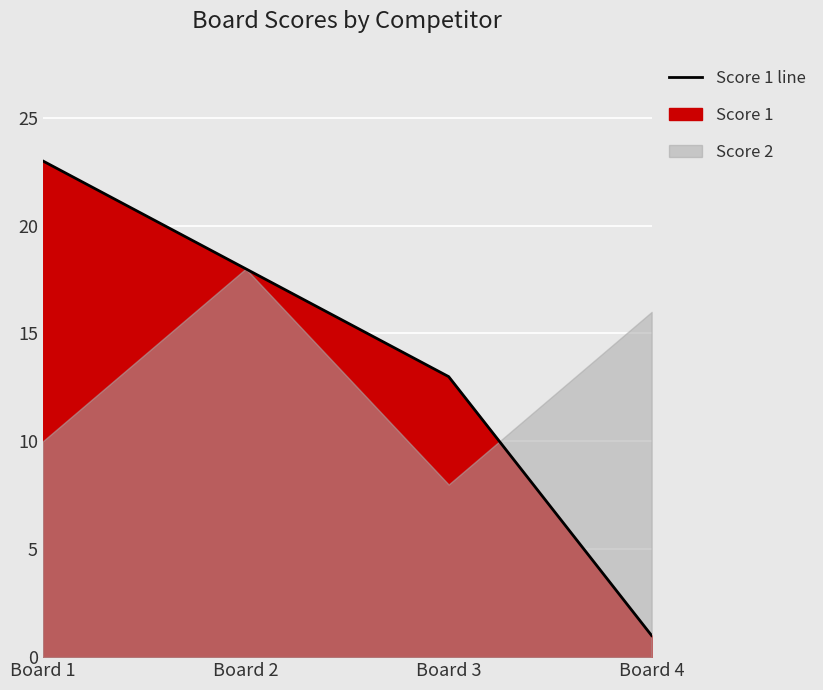

Reading left to right, what are all the values shown in this chart?

23	18	13	1